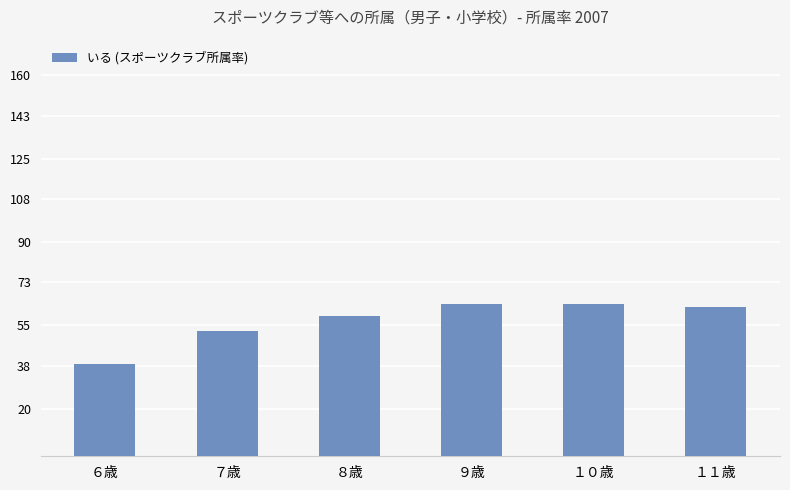

Which category has the lowest value across all series?

６歳